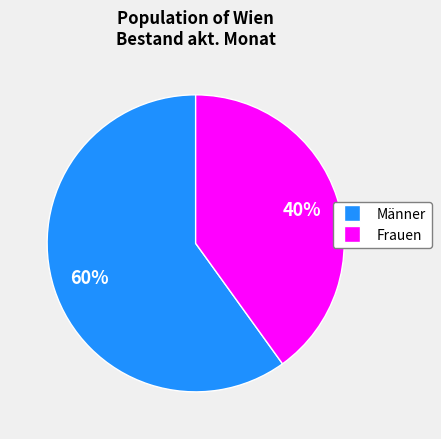

Between Männer and Frauen, which is larger?

Männer